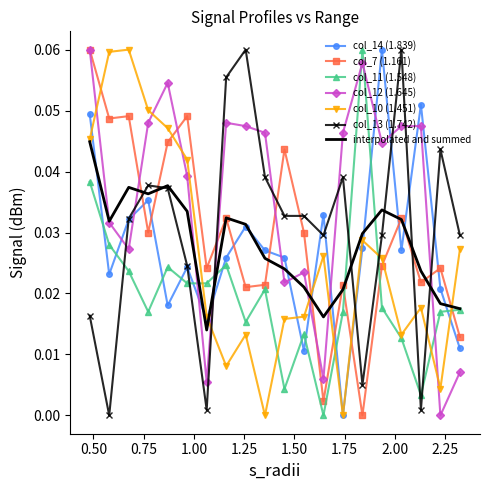

True or false: col_13 (1.742) and col_10 (1.451) intersect in this chart.

True